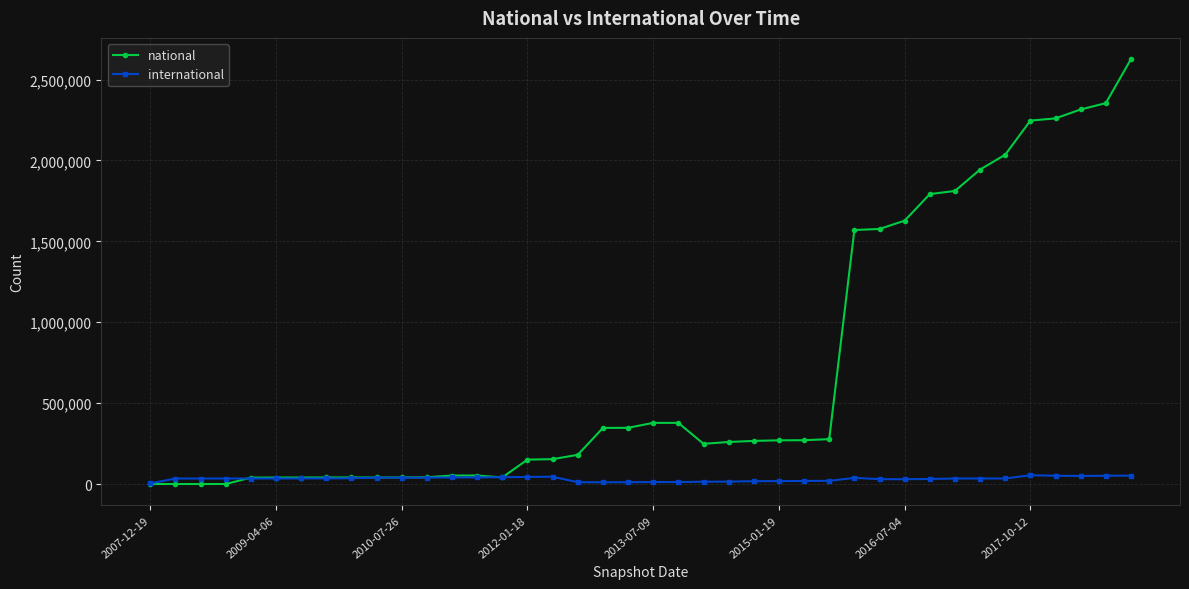

True or false: international and national cross at least once.

True